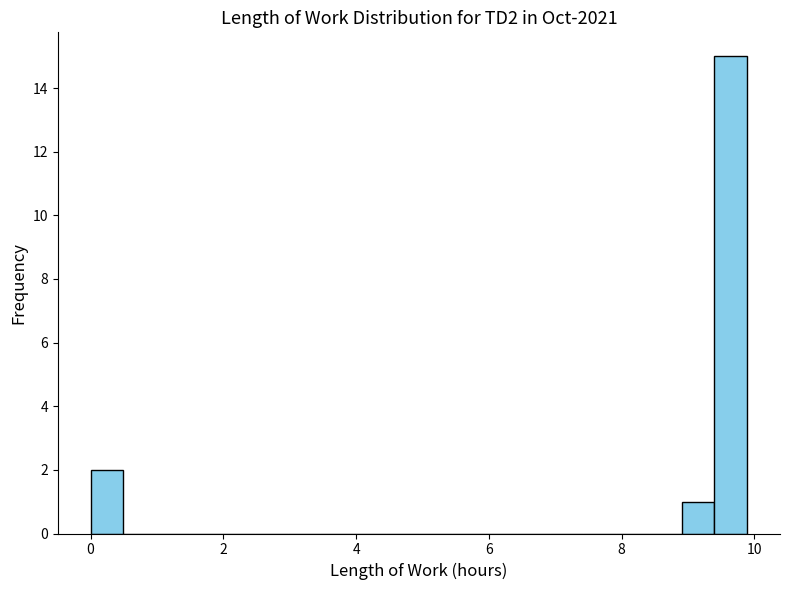

Read against the x-axis, roughly where is the centre of the tallest bar?

9.6